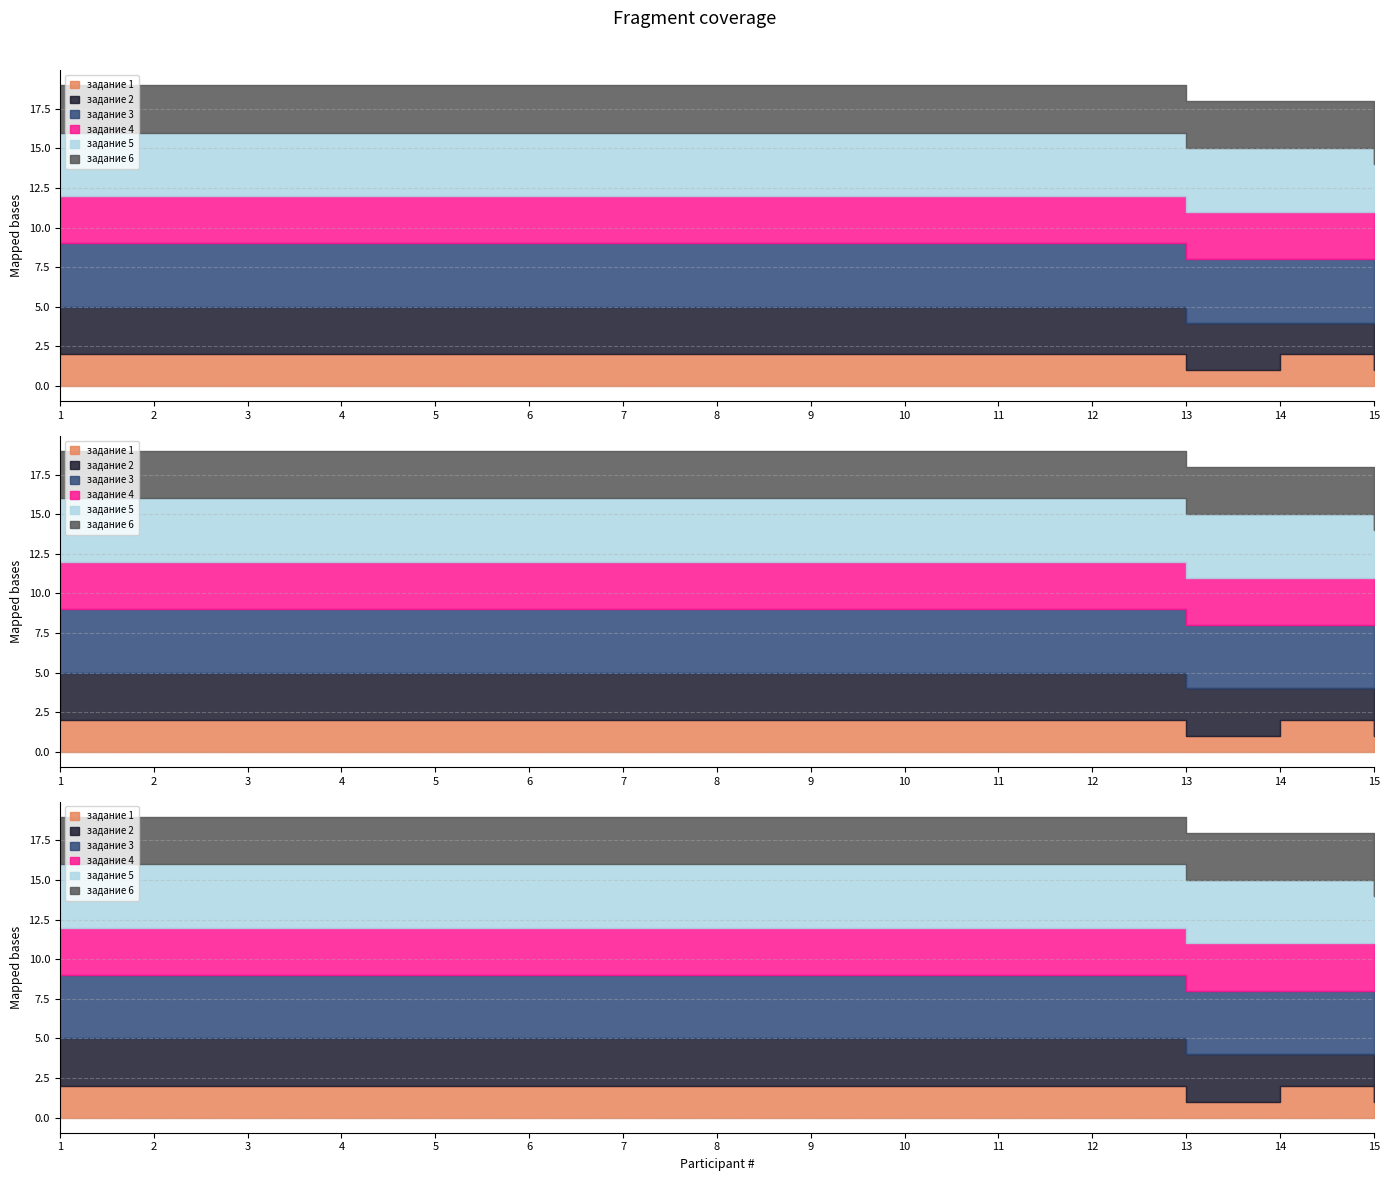

What is the value of the задание 3 point at the 6th from the left?

4